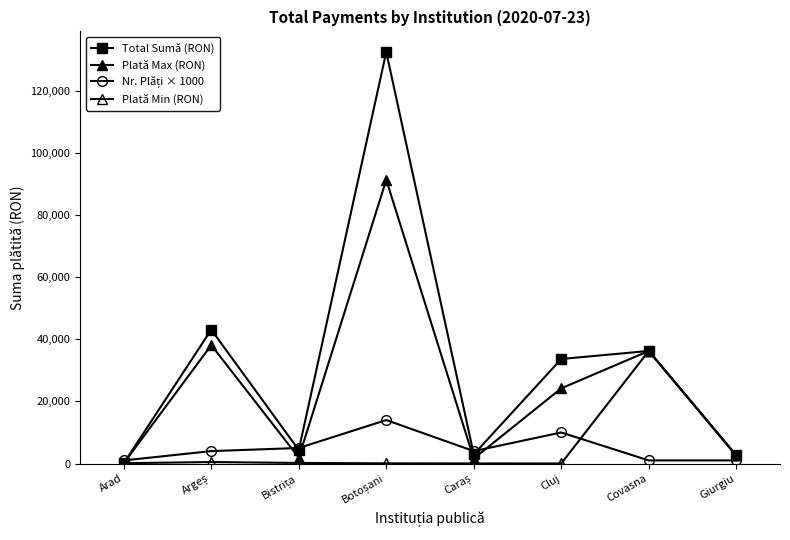

Which series has the widest spread of values?

Total Sumă (RON)